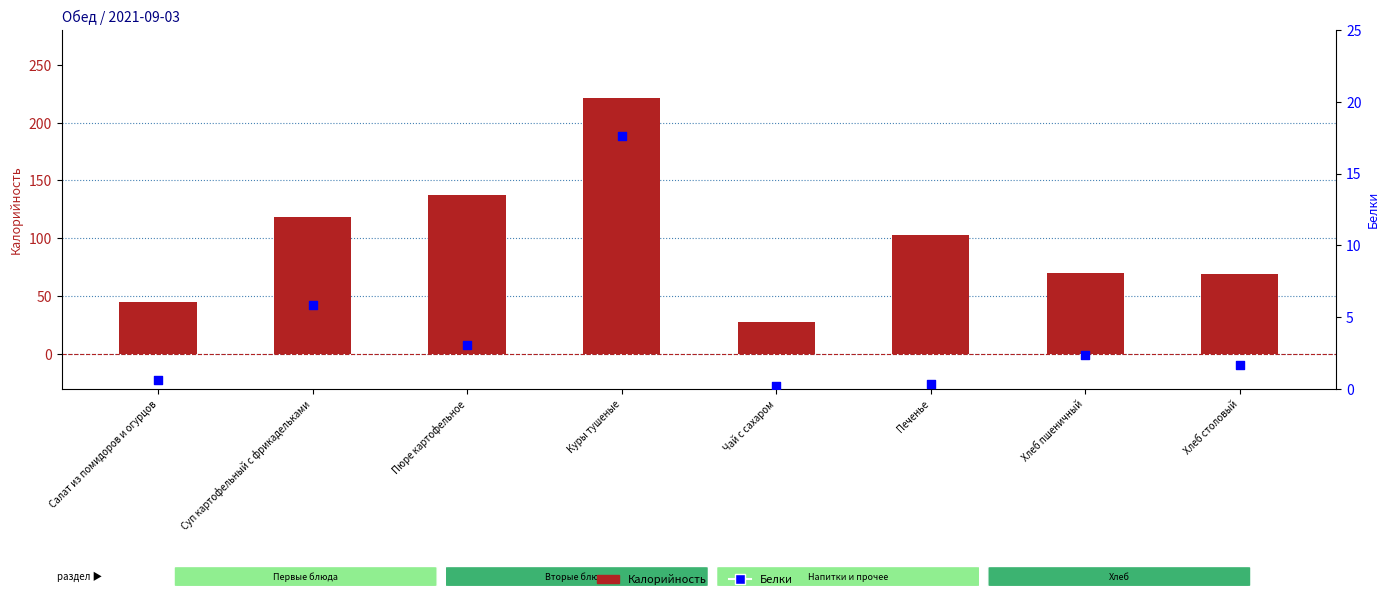

At how many categories does at least one series exceed 139?

1